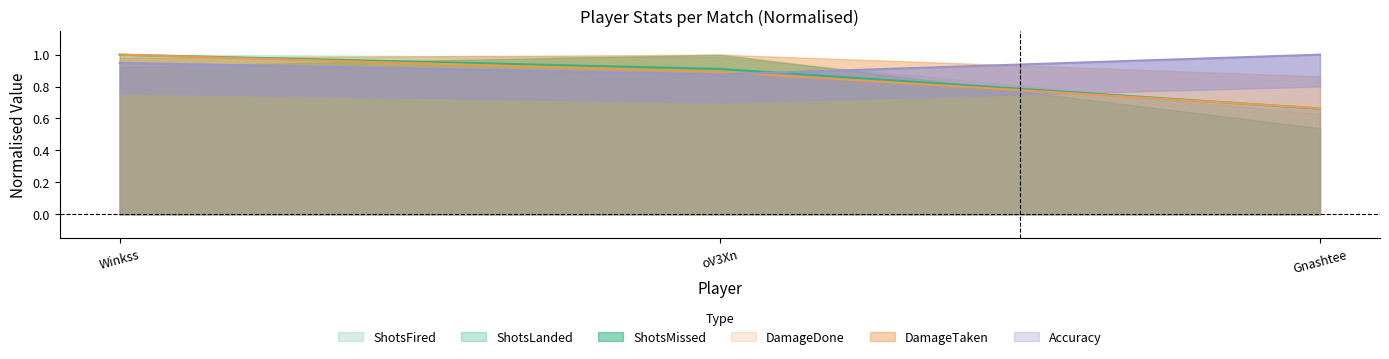

At which category does the chart reach its minimum across all series?

Gnashtee